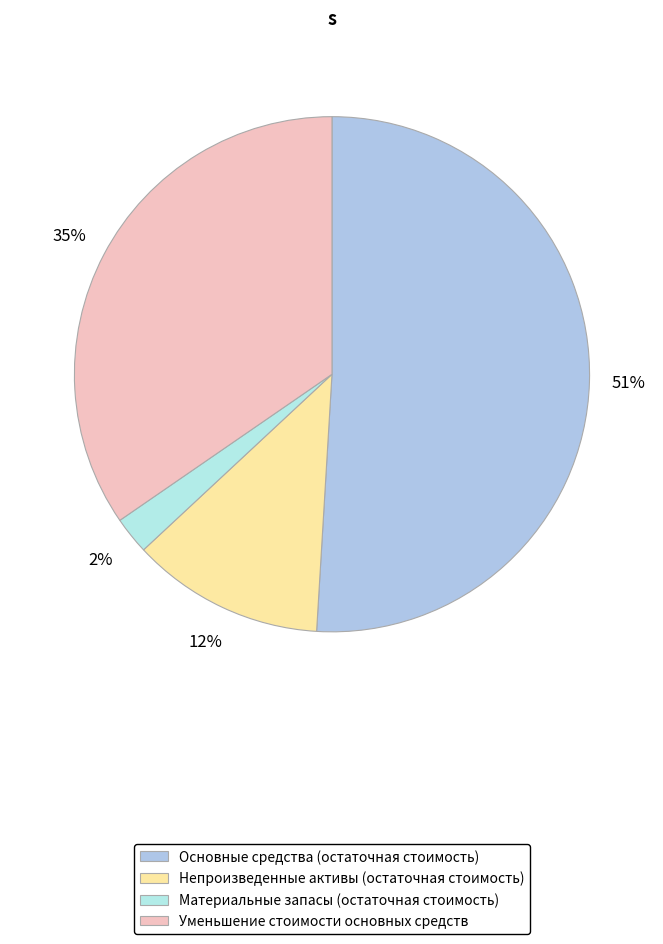

Combined, what portion of the pie is Уменьшение стоимости основных средств and Материальные запасы (остаточная стоимость)?

36.9%